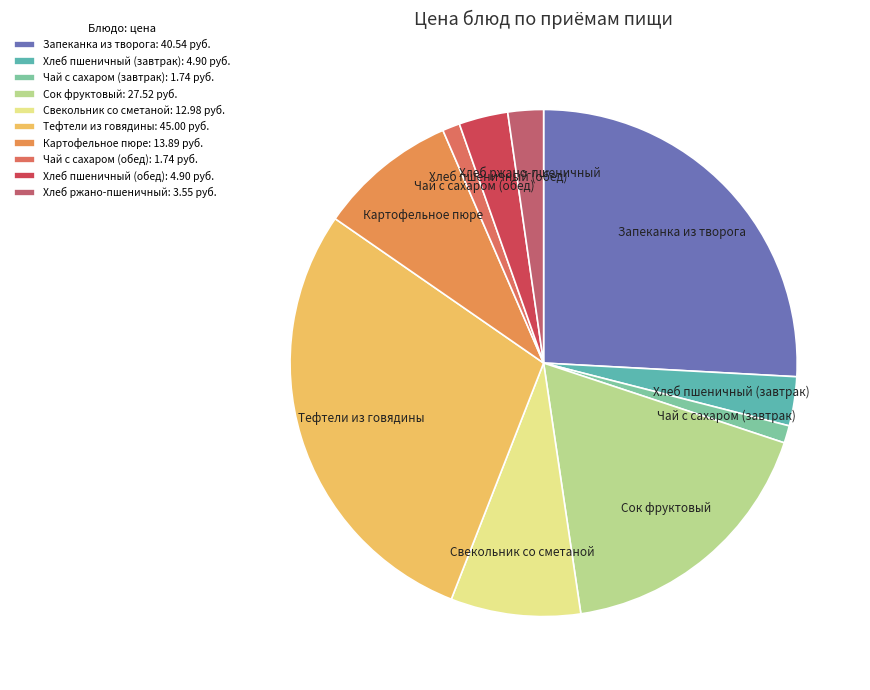

Do Запеканка из творога and Чай с сахаром (завтрак) together represent more than half of the pie?

No